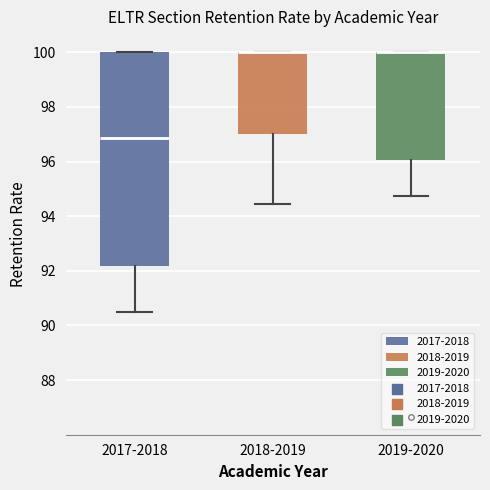

Where does the lower whisker of the box for 2017-2018 end on the y-axis? The values are not printed on the chart, so give them approximately, as read against the axis.

90.4